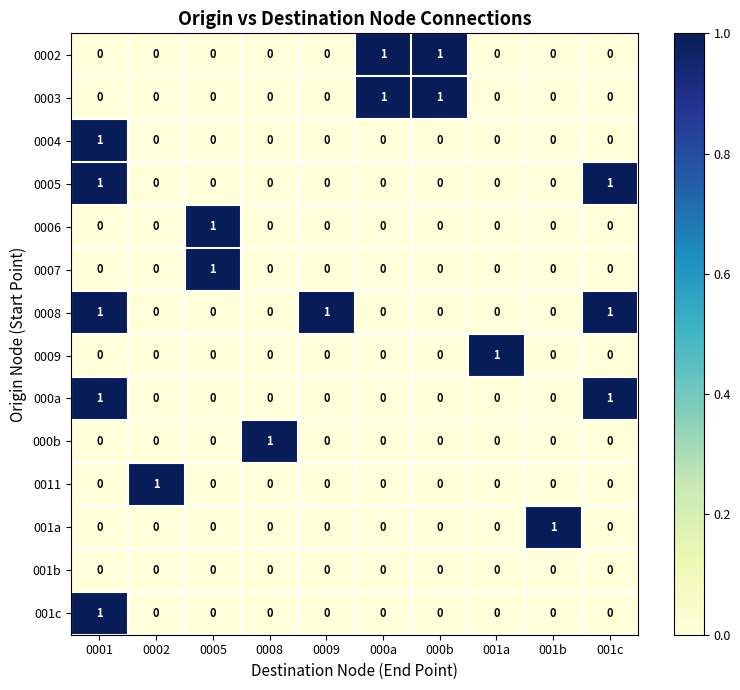

The value of 001c at 0009 is -1. True or false?

False